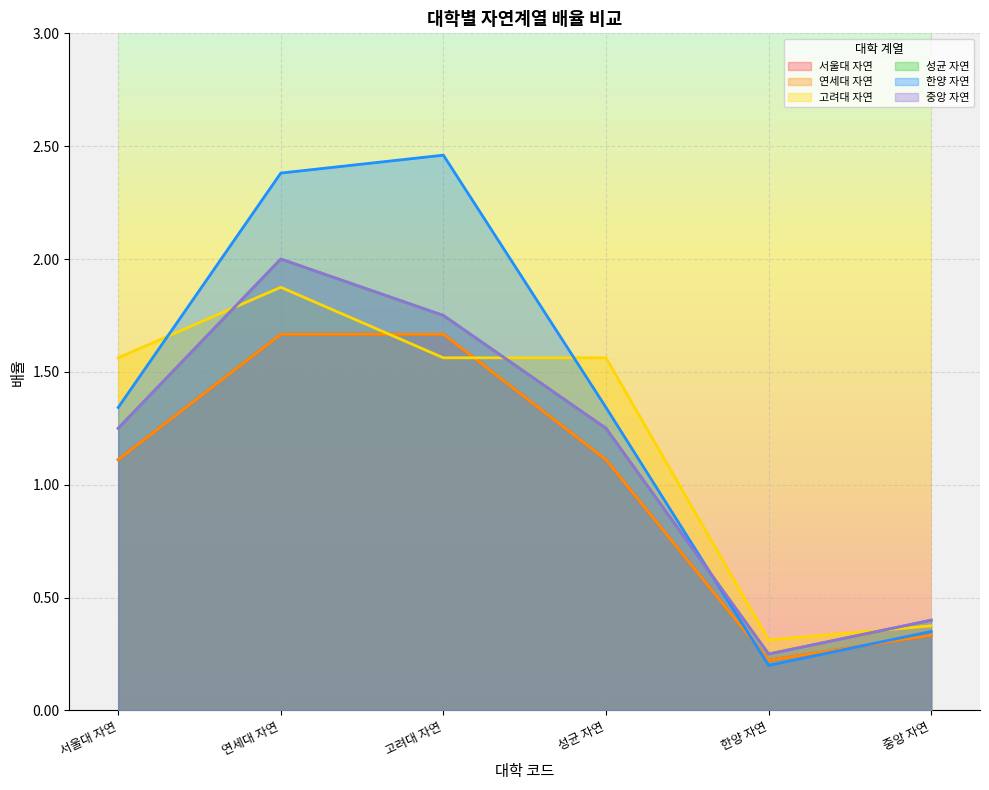

Does the chart display data point markers on the line(s)?

No